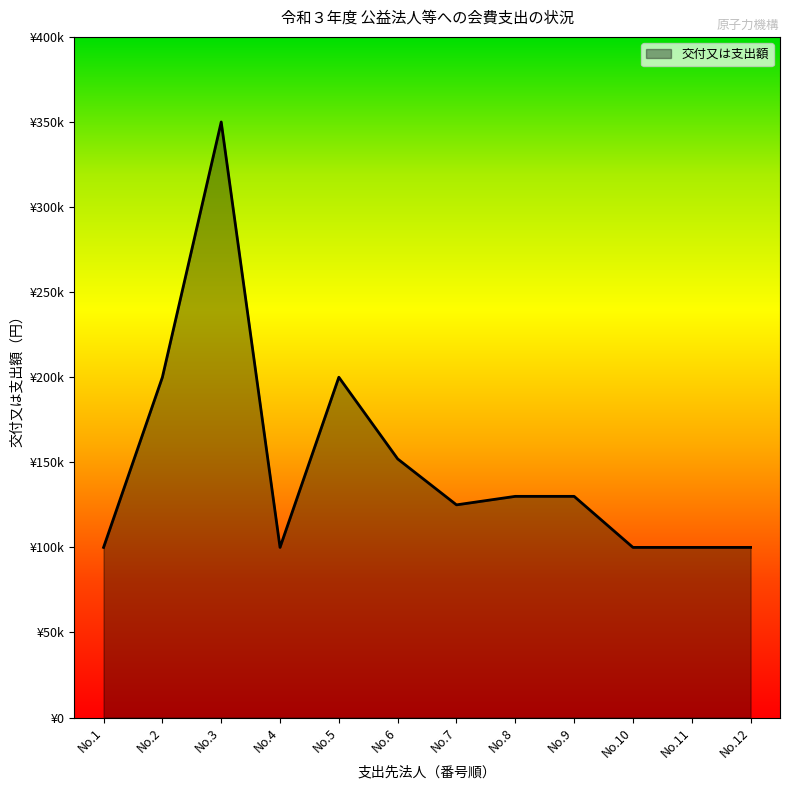

What is the minimum value shown in the chart?

100000